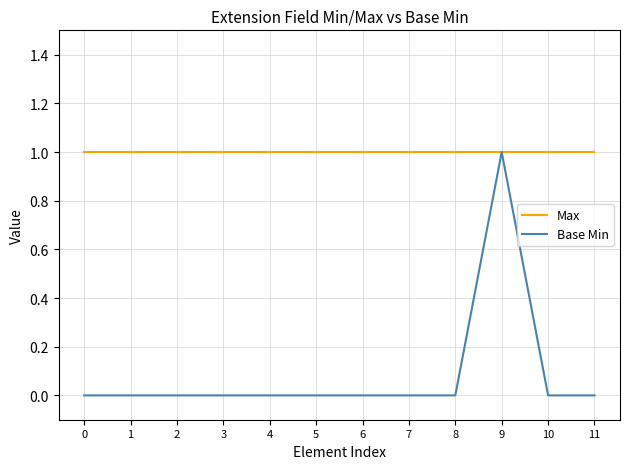

Reading right to left, extract all data points from this chart.

Max: 1	1	1	1	1	1	1	1	1	1	1	1
Base Min: 0	0	1	0	0	0	0	0	0	0	0	0